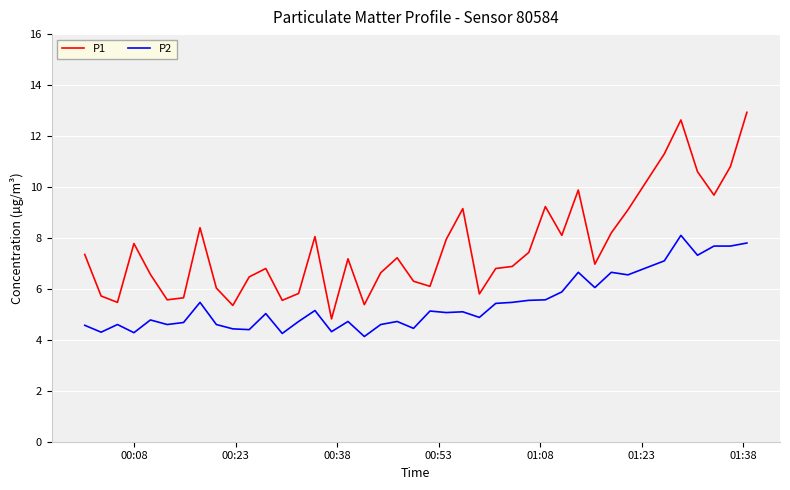

Which series has the widest spread of values?

P1